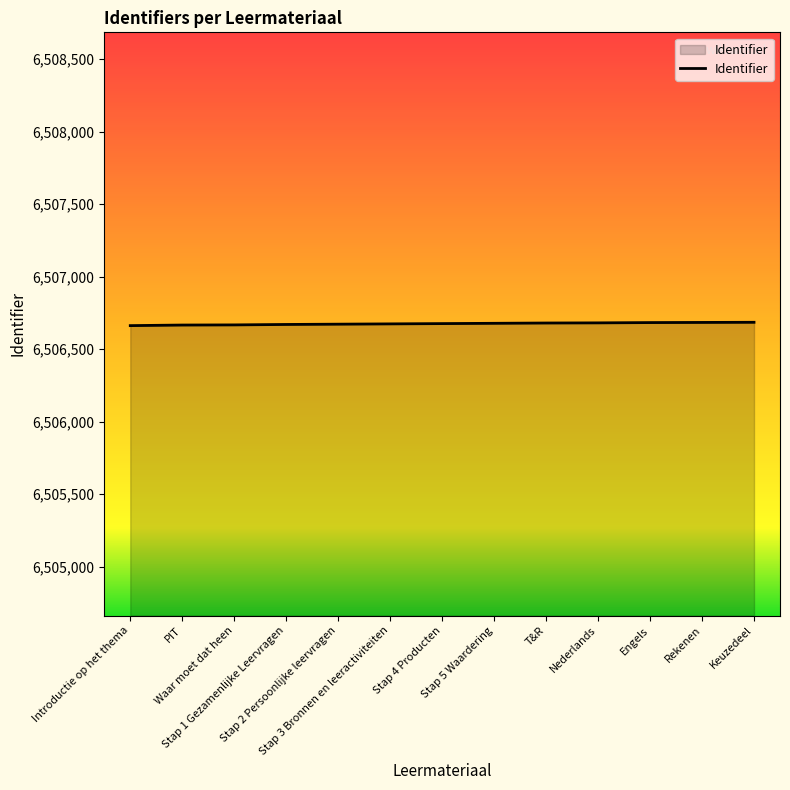

What is the greatest value displayed?

6506685